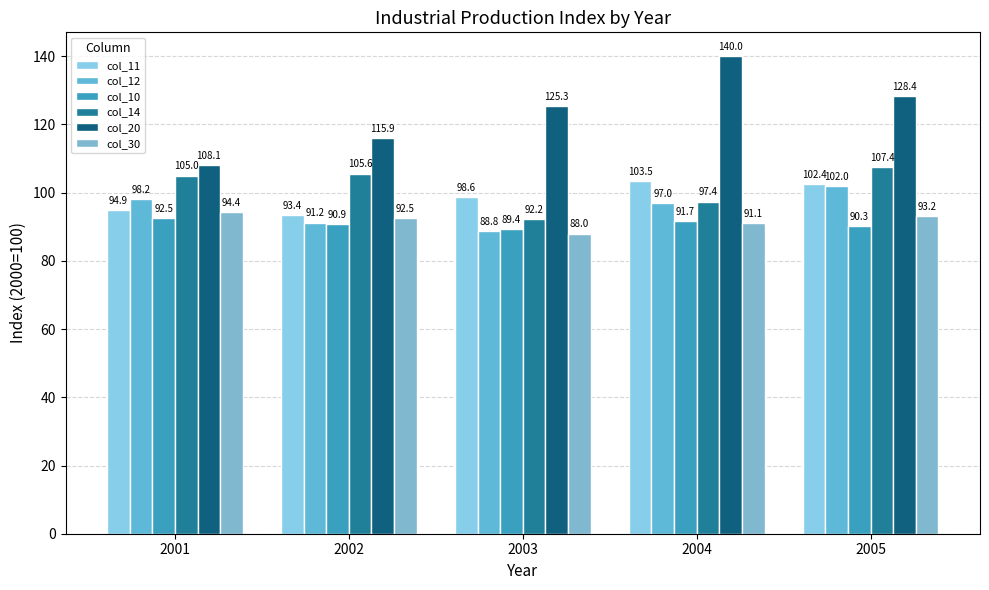

What are all the series names shown in the legend?

col_11, col_12, col_10, col_14, col_20, col_30